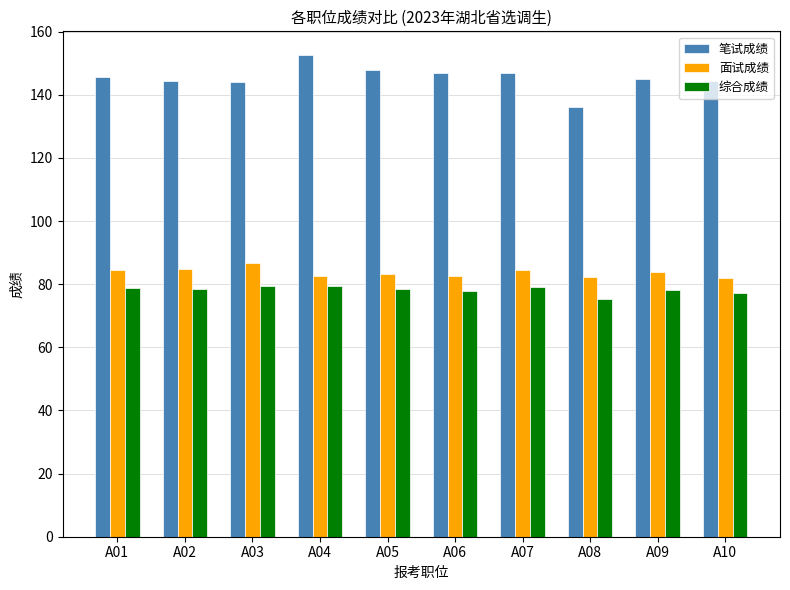

The value of 笔试成绩 at A02 is 209.5. True or false?

False